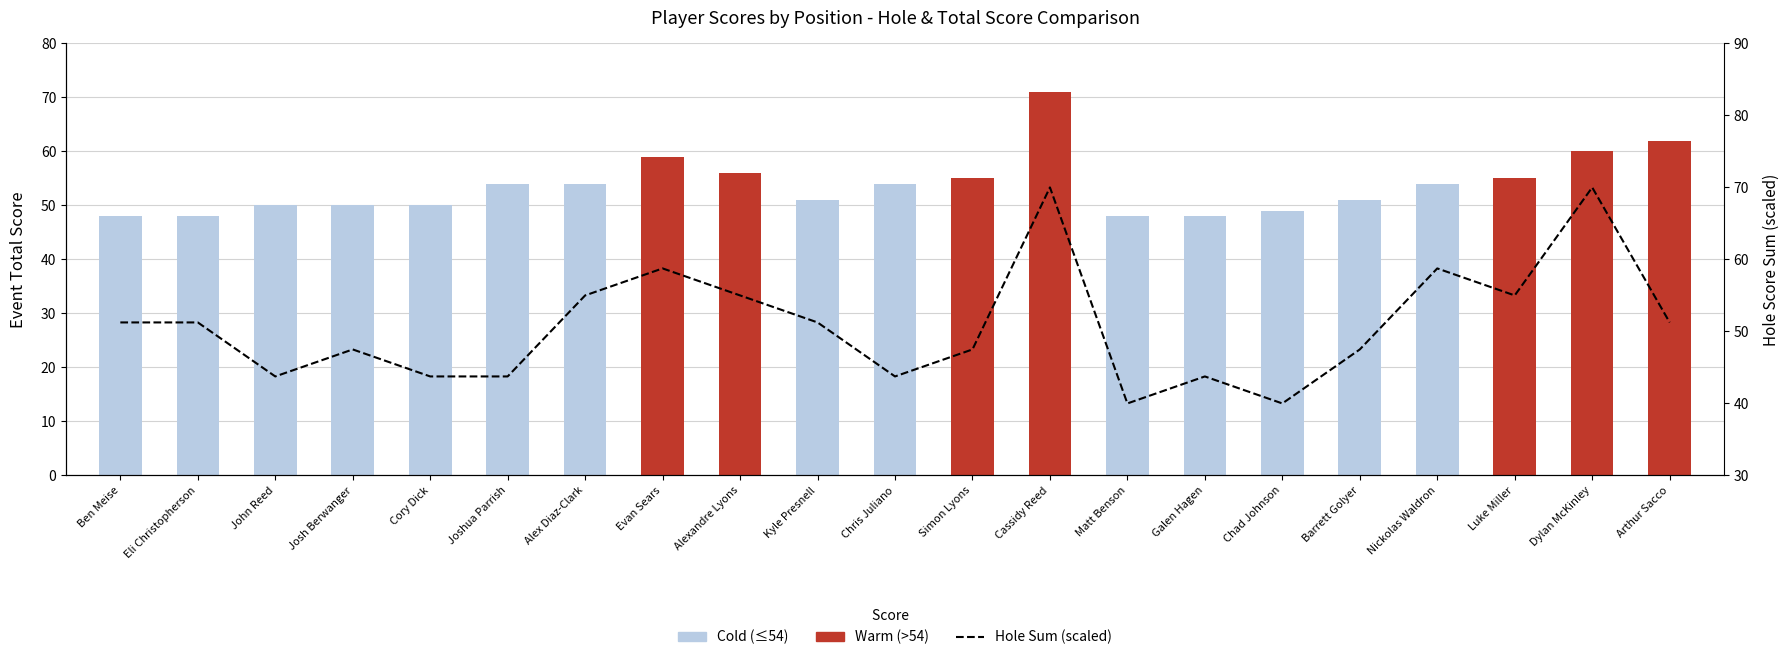

The chart shows a value of 43.8 at John Reed. True or false?

True